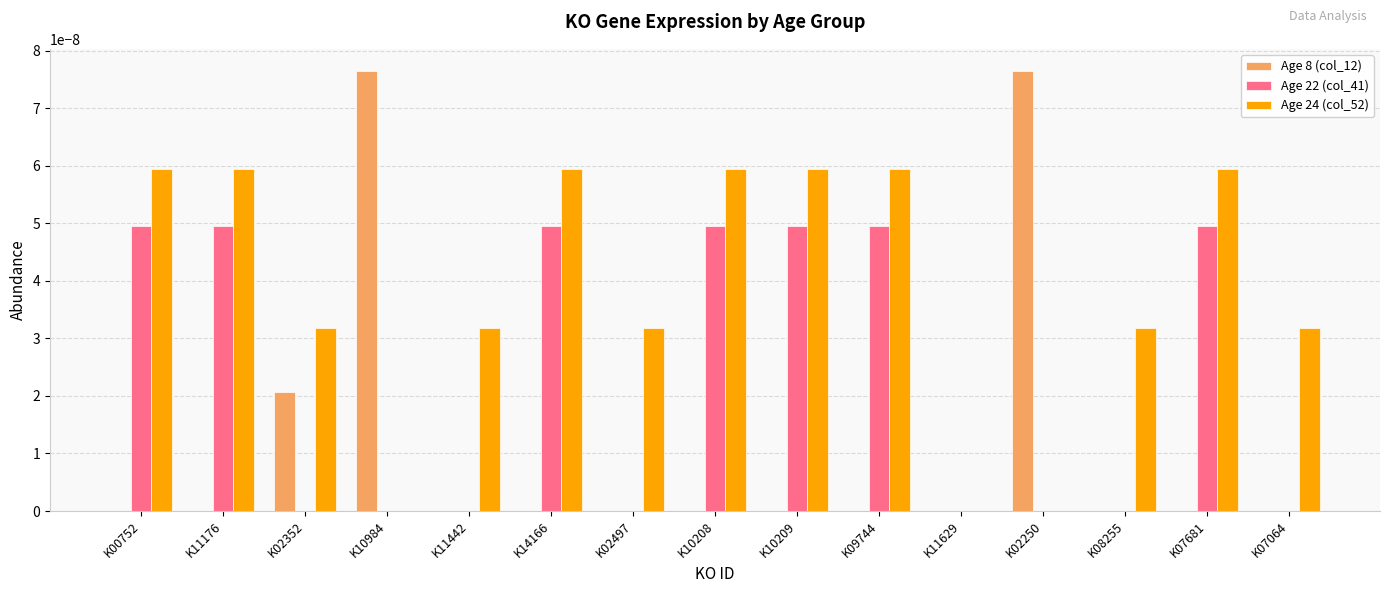

What are all the series names shown in the legend?

Age 8 (col_12), Age 22 (col_41), Age 24 (col_52)